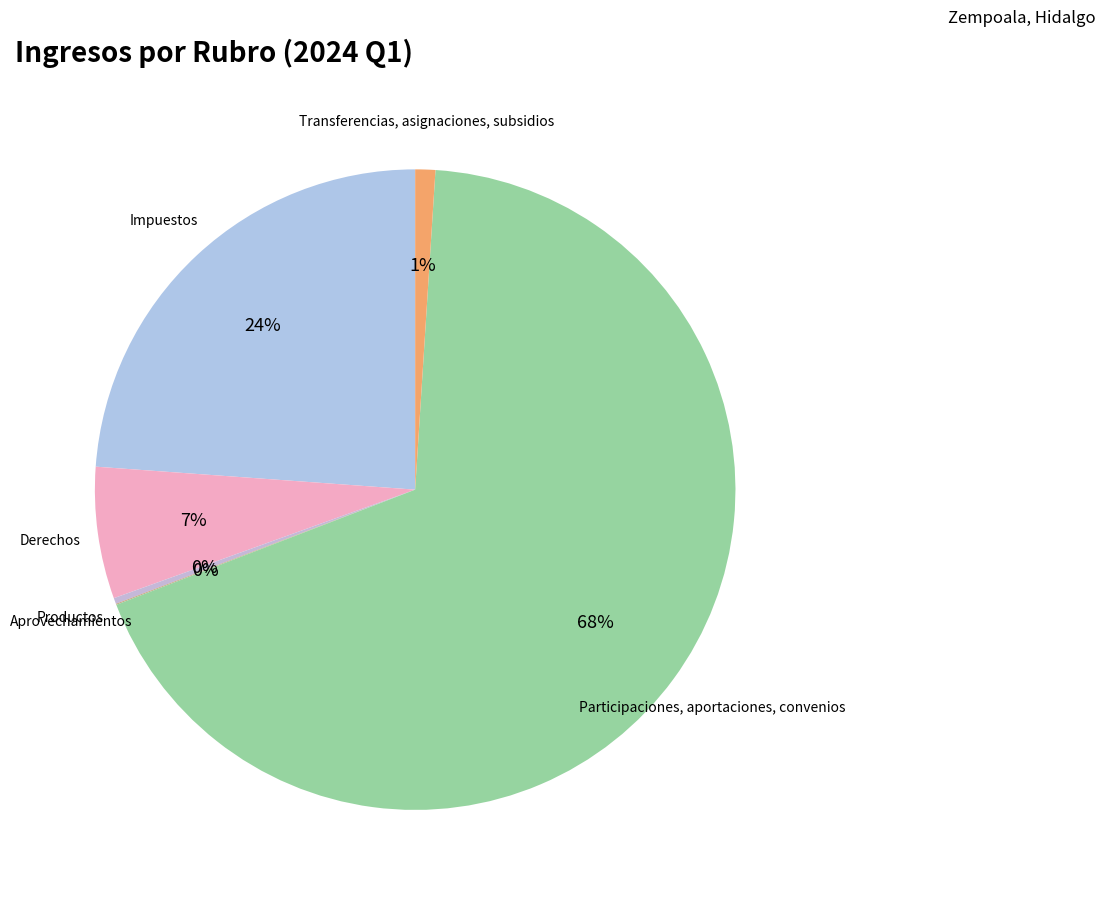

True or false: Transferencias, asignaciones, subsidios accounts for 11% of the total.

False